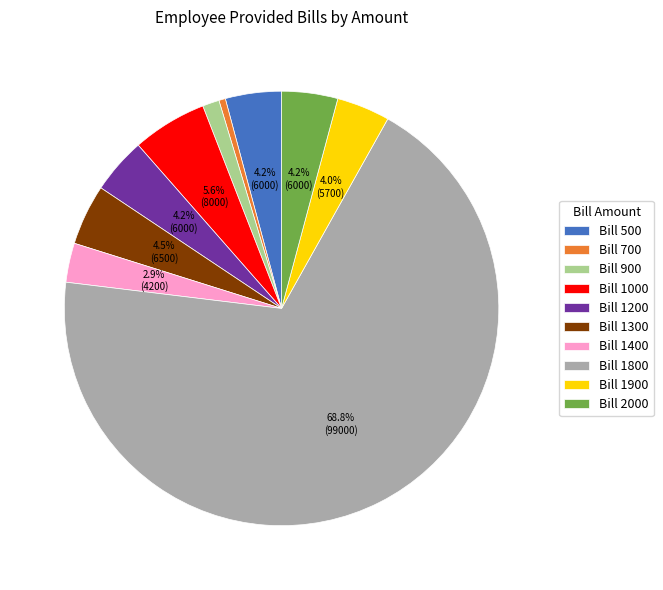

What is the smallest slice in the pie chart?

Bill 700